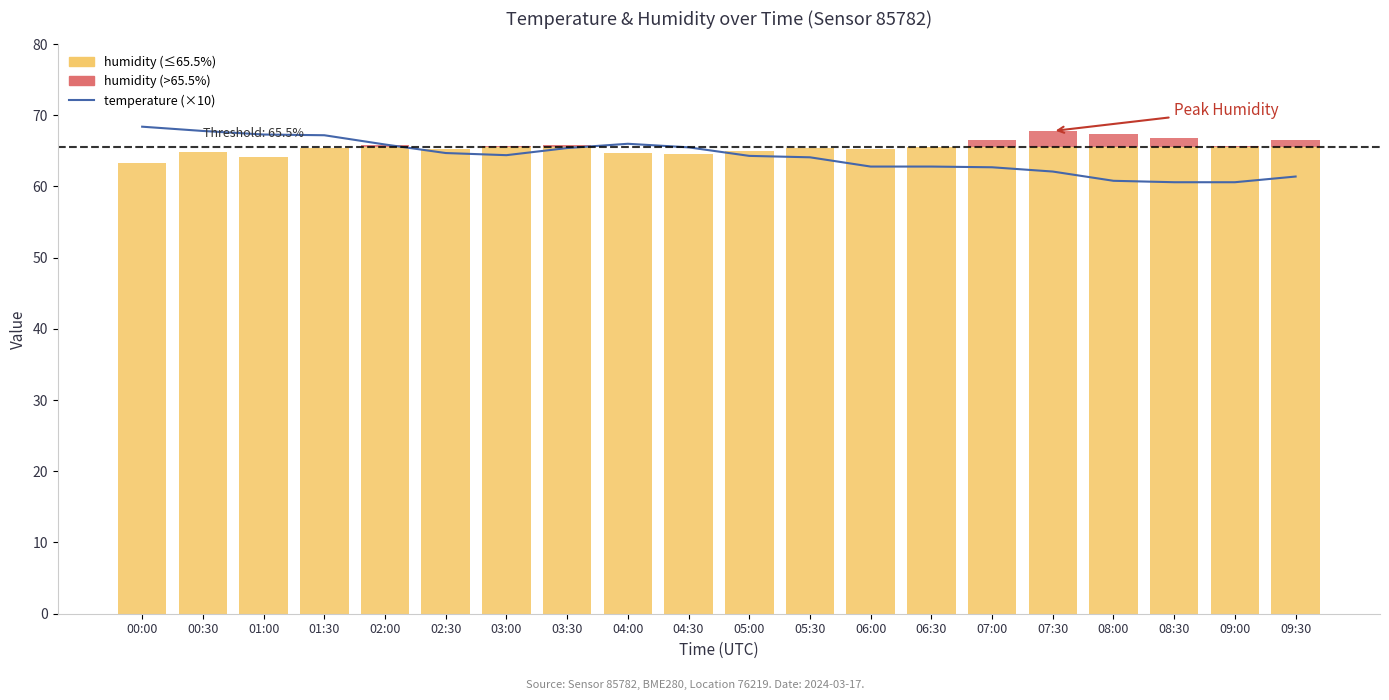

Read the value at 02:00.

65.9